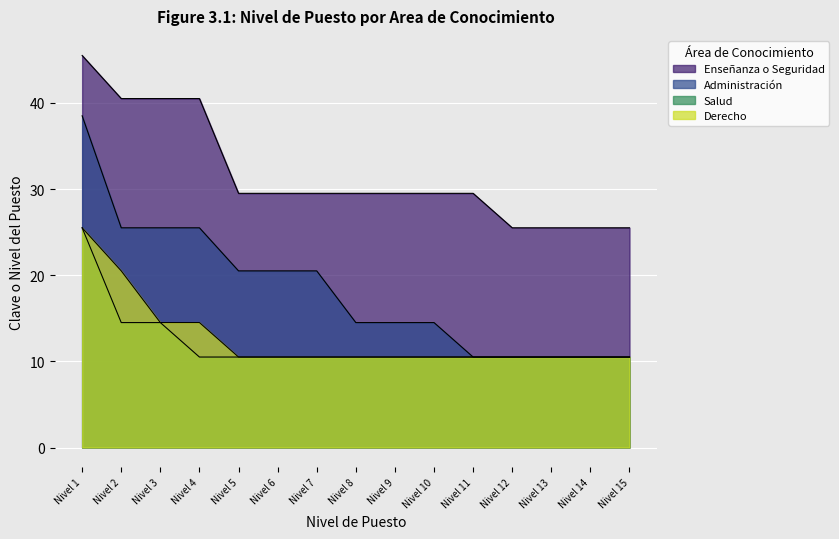

Which has a higher value, Nivel 7 or Nivel 13?

Nivel 7